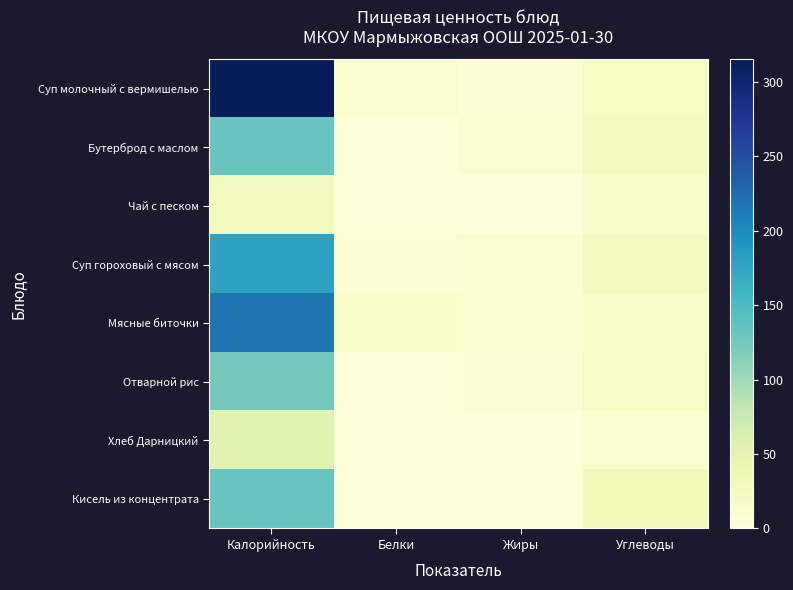

Reading left to right, what are all the values shown in this chart?

Суп молочный с вермишелью: Калорийность=315.2	Белки=11.8	Жиры=7.2	Углеводы=21.8
Бутерброд с маслом: Калорийность=132.0	Белки=3.2	Жиры=8.2	Углеводы=25.0
Чай с песком: Калорийность=28.0	Белки=0.2	Жиры=0.0	Углеводы=14.0
Суп гороховый с мясом: Калорийность=177.8	Белки=7.0	Жиры=7.9	Углеводы=25.7
Мясные биточки: Калорийность=218.8	Белки=15.6	Жиры=11.6	Углеводы=15.7
Отварной рис: Калорийность=125.0	Белки=2.1	Жиры=6.5	Углеводы=20.5
Хлеб Дарницкий: Калорийность=52.2	Белки=2.0	Жиры=0.4	Углеводы=10.2
Кисель из концентрата: Калорийность=132.0	Белки=0.2	Жиры=0.0	Углеводы=32.6